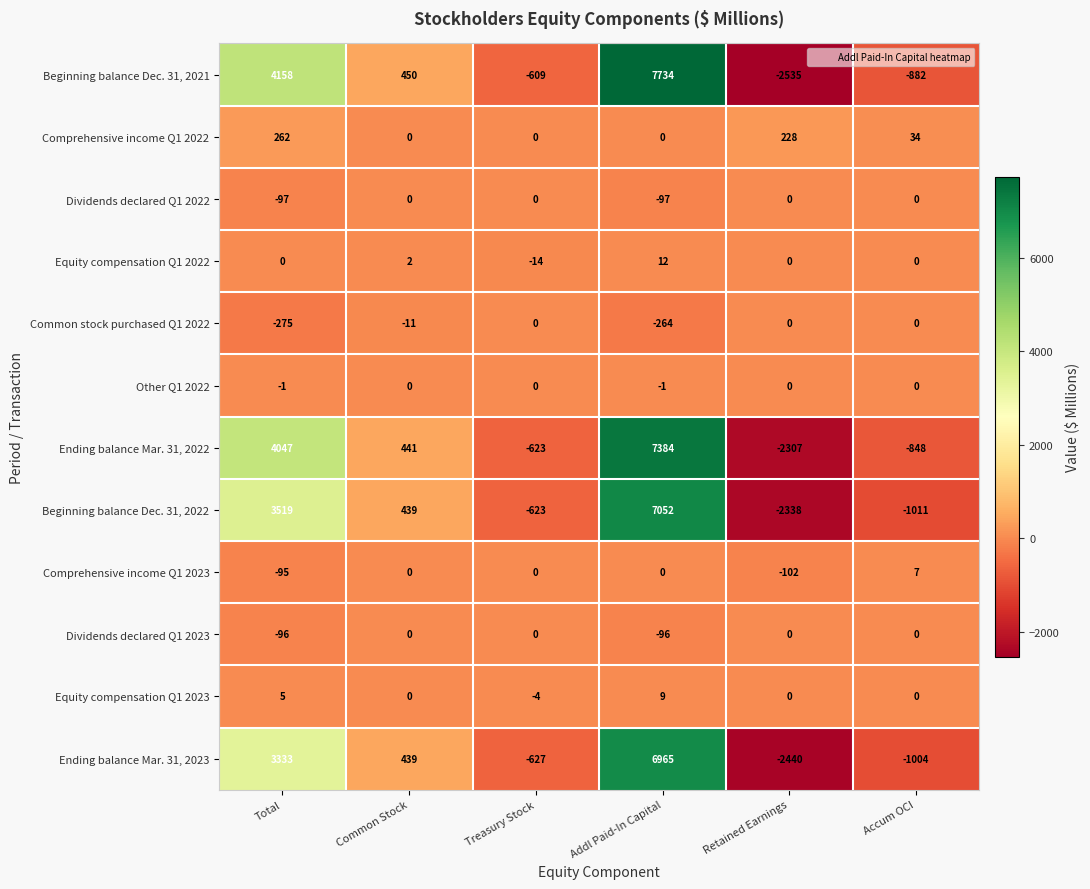

Between Common Stock and Addl Paid-In Capital, which series saw the biggest shift?

Beginning balance Dec. 31, 2021